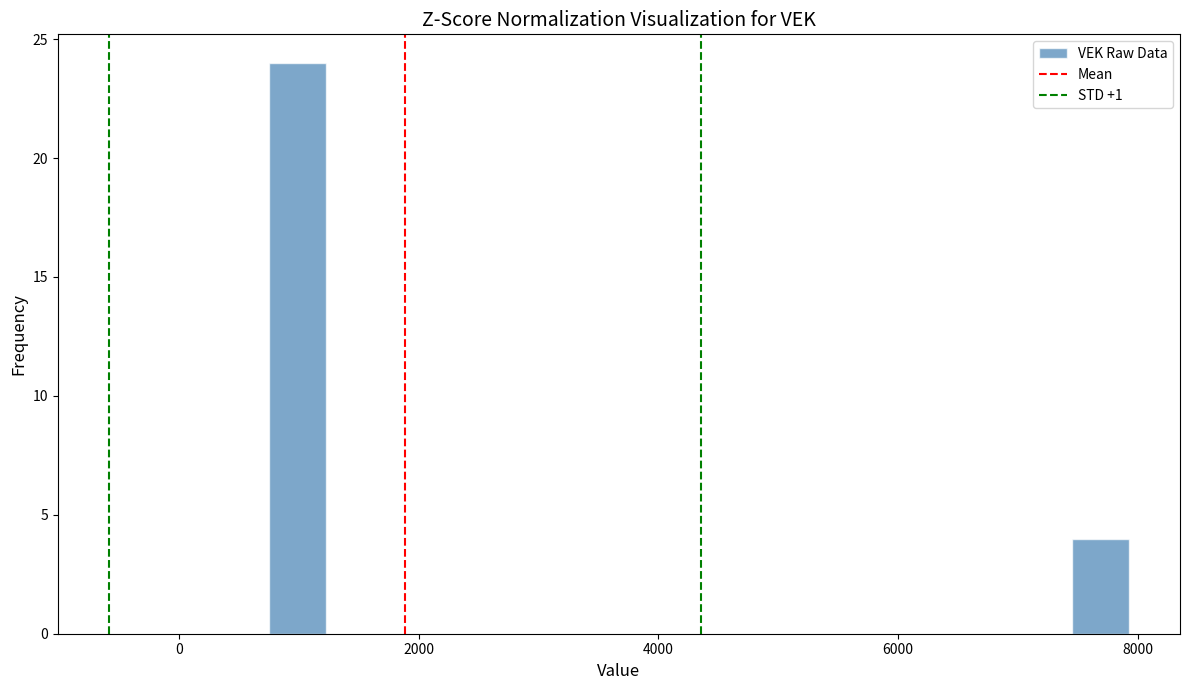

Read against the x-axis, roughly where is the centre of the tallest bar?

1000